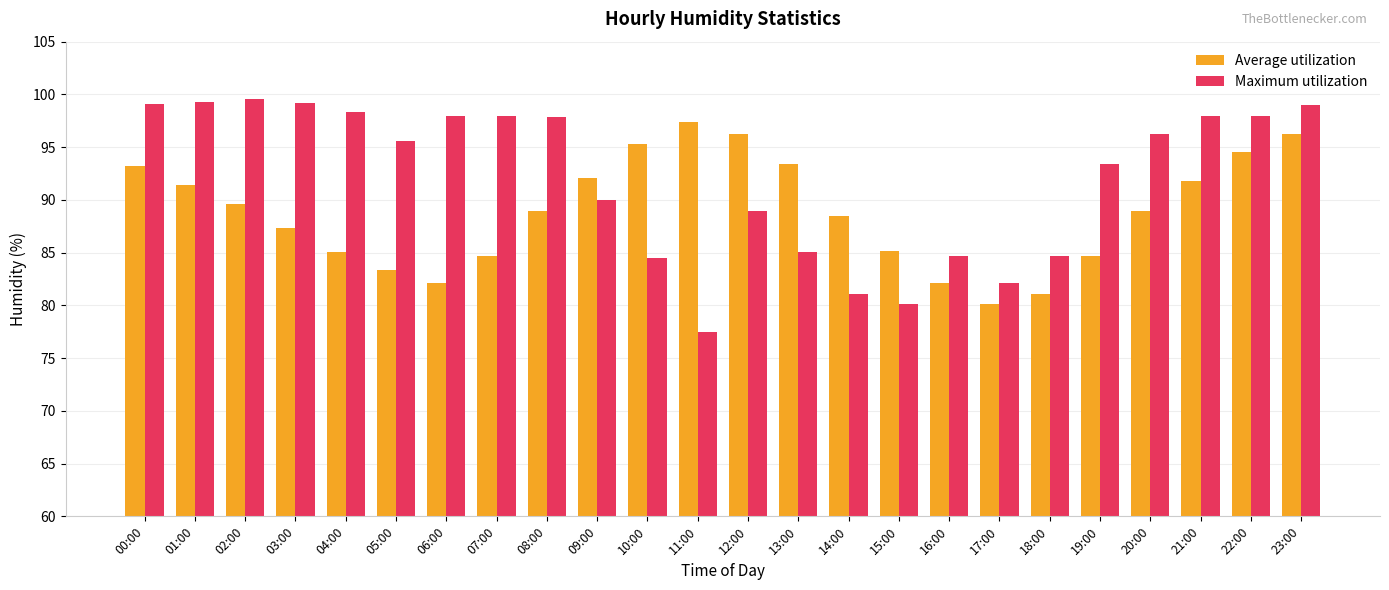

What is the minimum value for Average utilization?

80.1